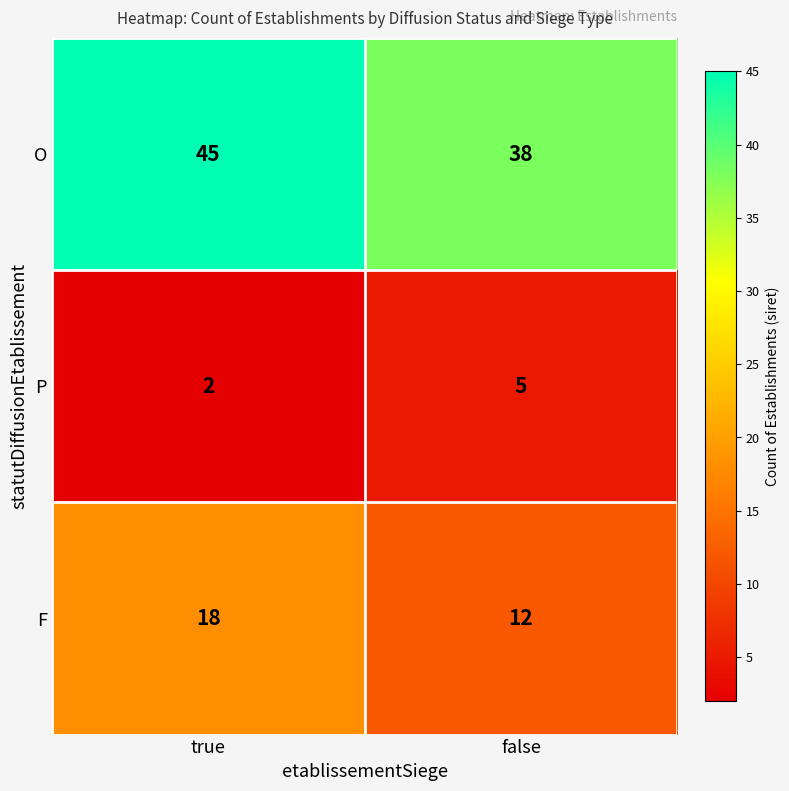

Between true and false, which series saw the biggest shift?

O